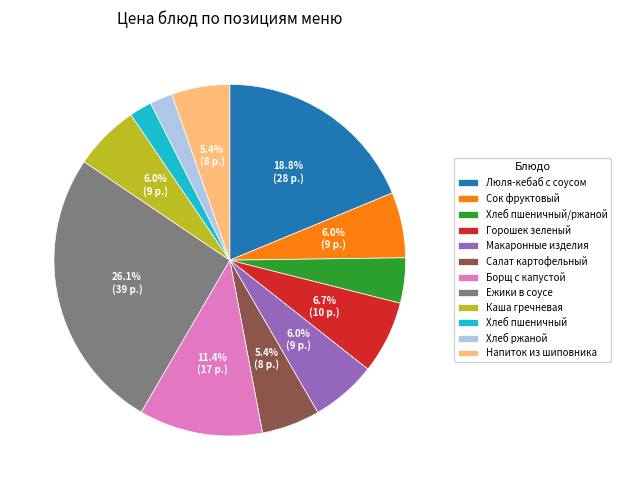

Is it true that Горошек зеленый is 7% of the pie?

True